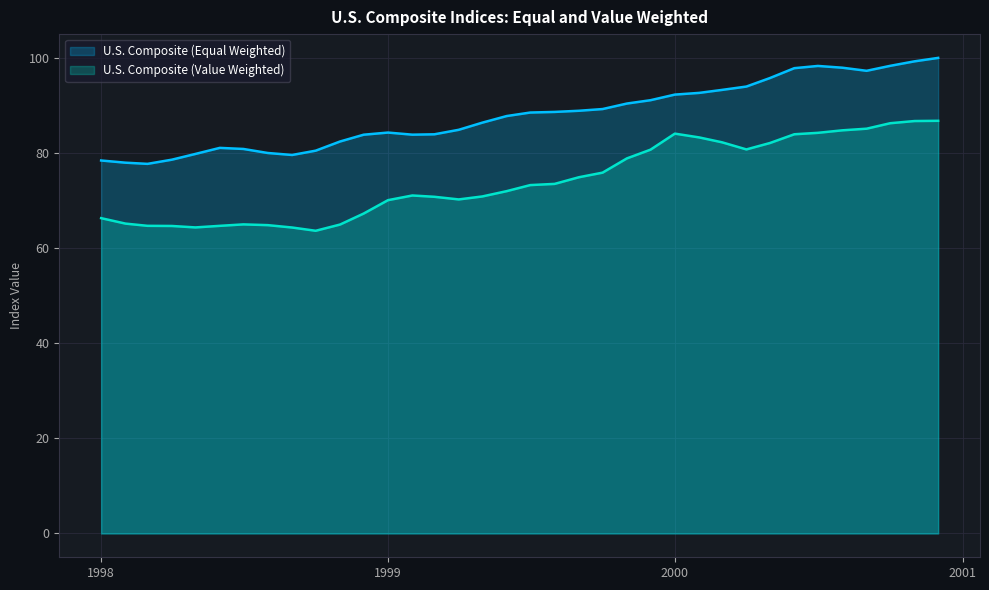

Which label corresponds to the smallest value in the chart?

1998-10